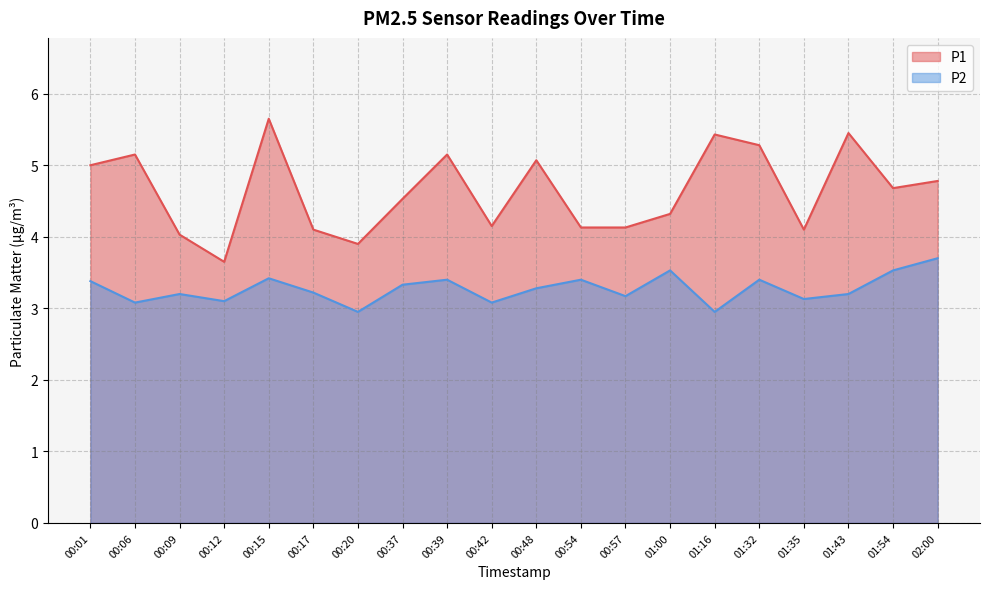

At which category is the sum across all series the highest?

00:15